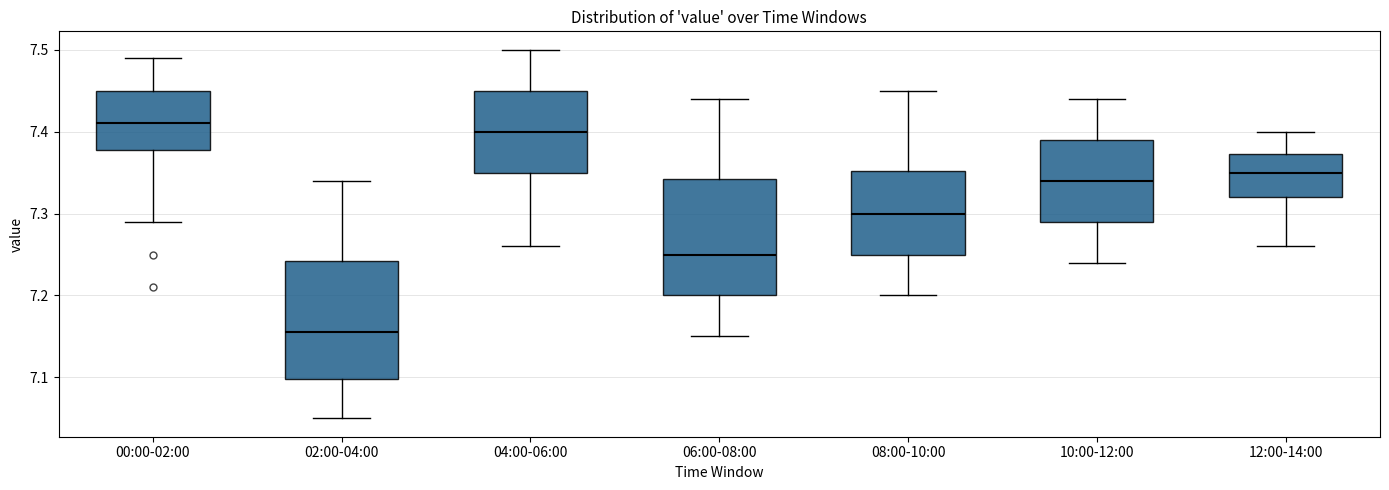

Where is the upper edge of the box for 02:00-04:00 on the y-axis? The values are not printed on the chart, so give them approximately, as read against the axis.

7.24